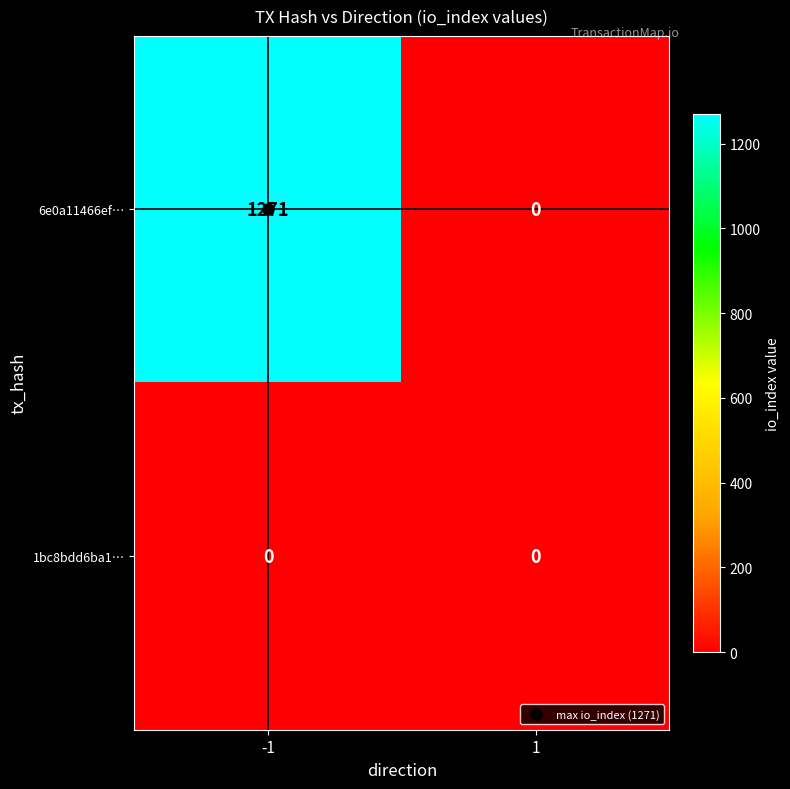

At which category is the sum across all series the highest?

-1